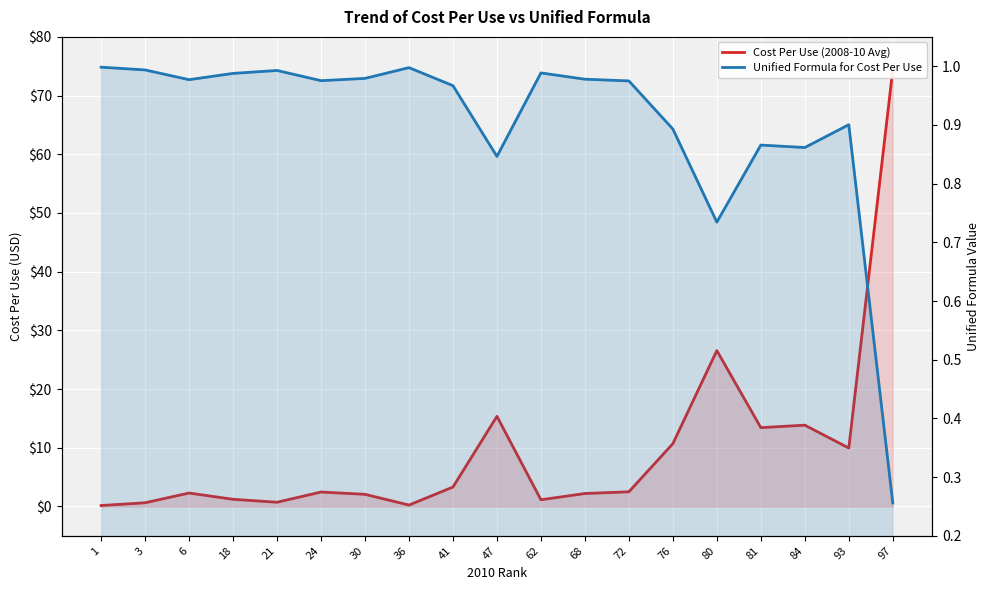

True or false: Cost Per Use (2008-10 Avg) has a value of 15.4 at 47.

True